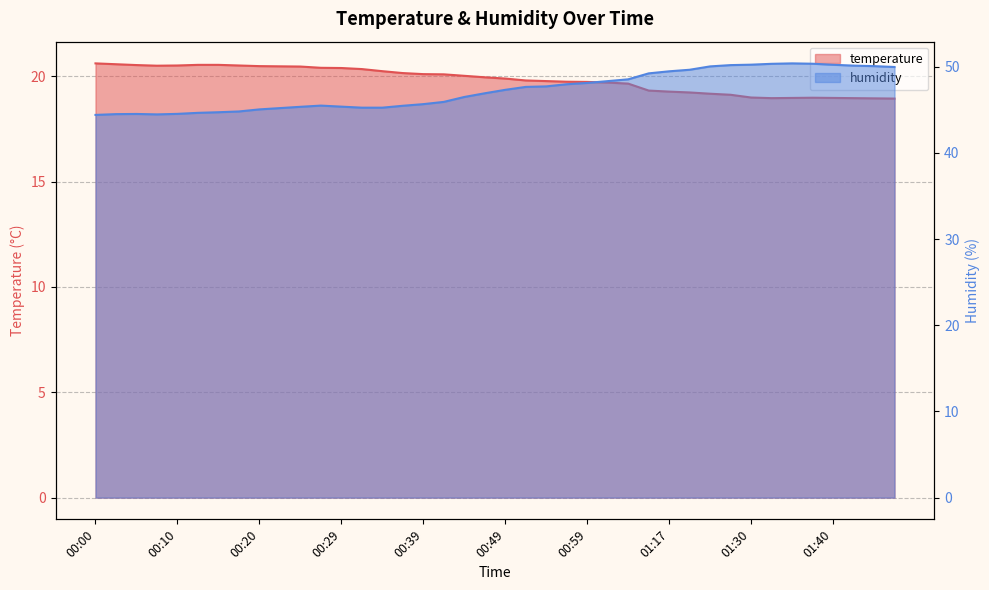

How many data points does each series have?

40